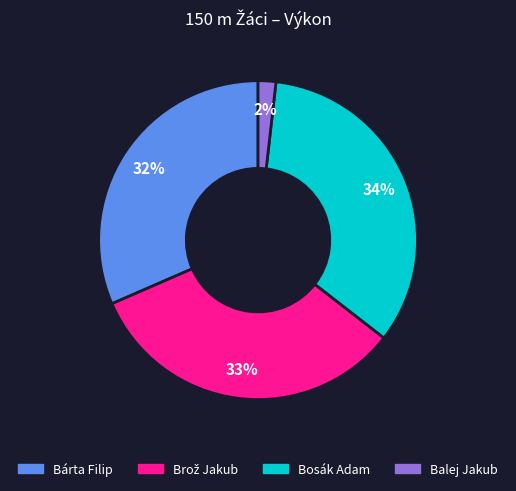

What percentage is the Bosák Adam slice, to the nearest percent?

34%